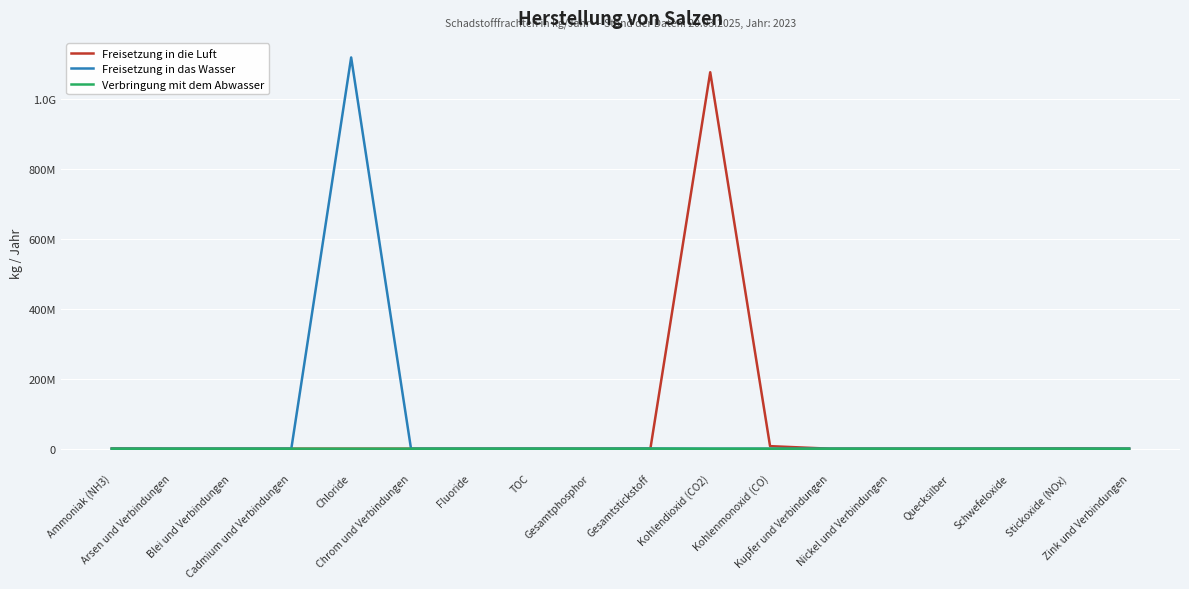

How many intersections are there between Freisetzung in die Luft and Freisetzung in das Wasser?

5